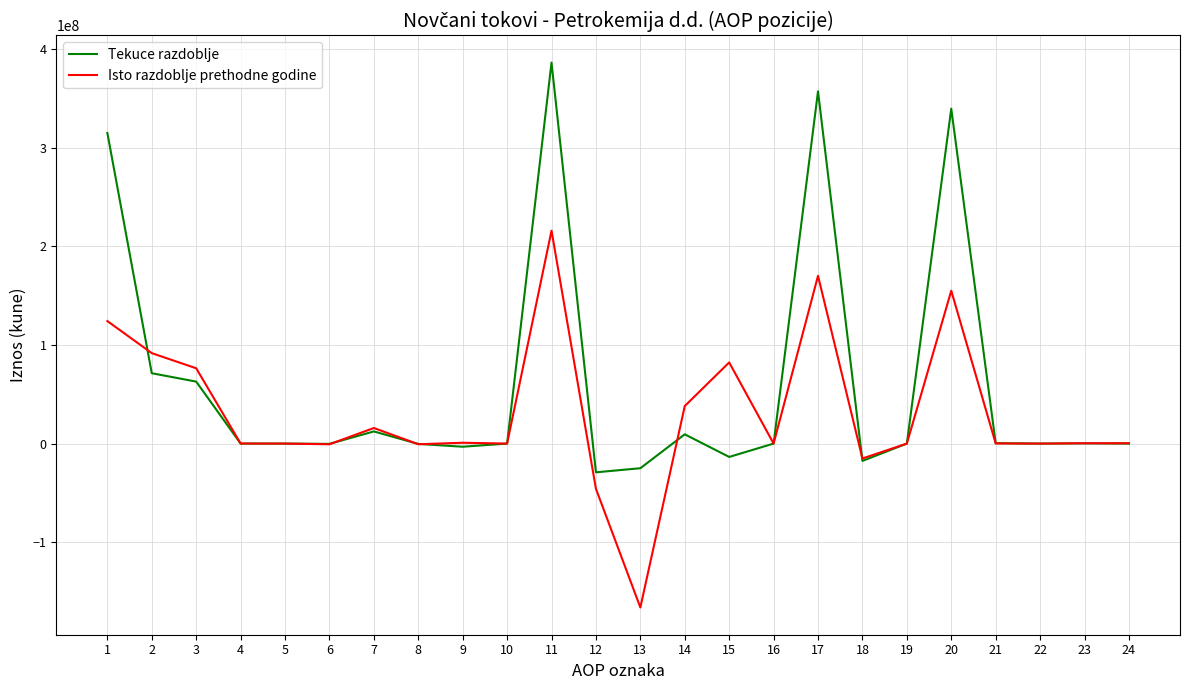

Which series has the largest total across all categories?

Tekuce razdoblje